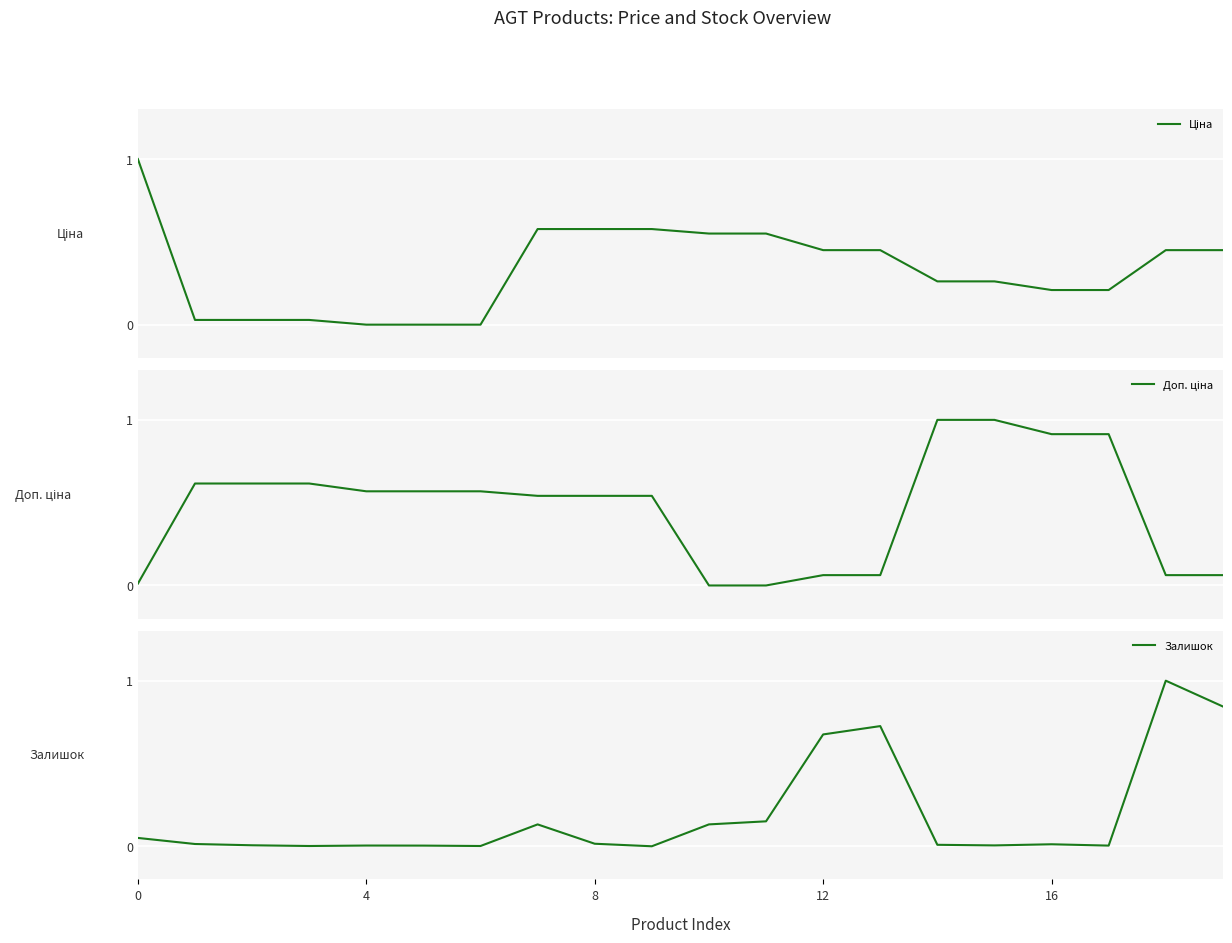

Reading left to right, list all the values displayed in this chart.

Ціна: 1.0	0.0	0.0	0.0	0.0	0.0	0.0	0.6	0.6	0.6	0.6	0.6	0.5	0.5	0.3	0.3	0.2	0.2	0.5	0.5
Доп. ціна: 0.0	0.6	0.6	0.6	0.6	0.6	0.6	0.5	0.5	0.5	0.0	0.0	0.1	0.1	1.0	1.0	0.9	0.9	0.1	0.1
Залишок: 0.1	0.0	0.0	0.0	0.0	0.0	0.0	0.1	0.0	0.0	0.1	0.2	0.7	0.7	0.0	0.0	0.0	0.0	1.0	0.8